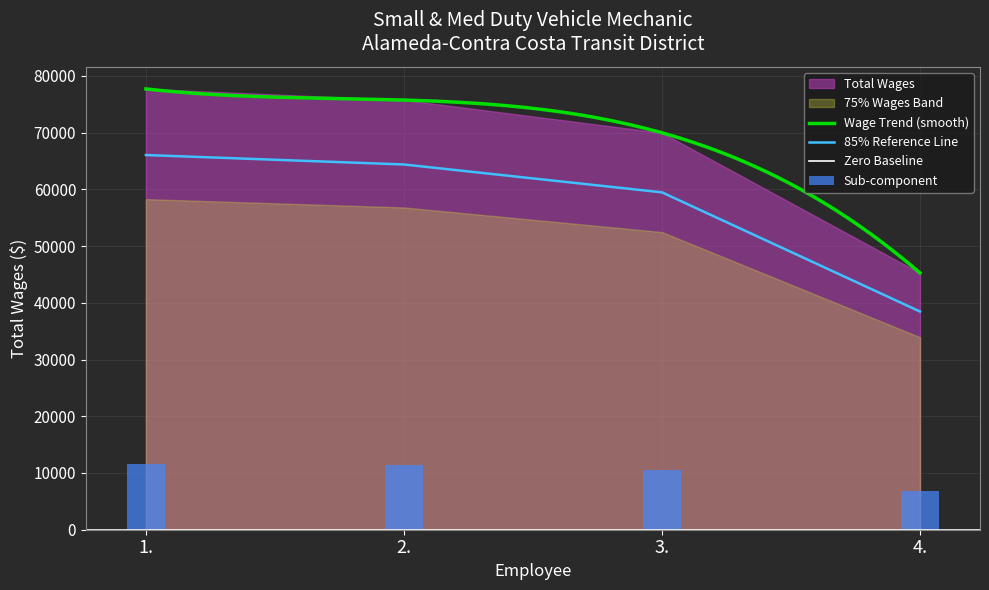

Are the bars grouped side by side (vs. stacked)?

No